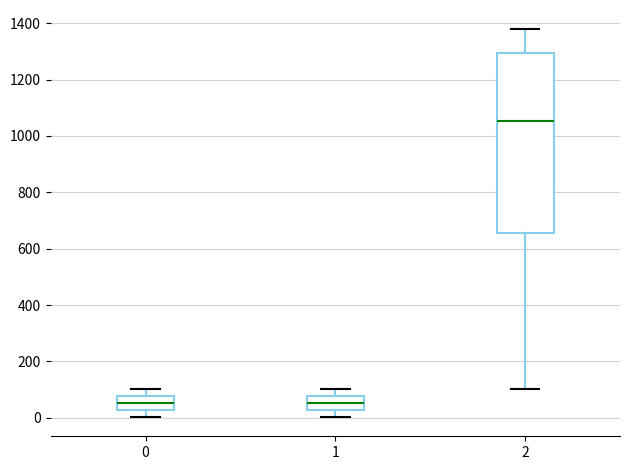

Where does the median line of the box at x = 2 sit on the y-axis? The values are not printed on the chart, so give them approximately, as read against the axis.

1060